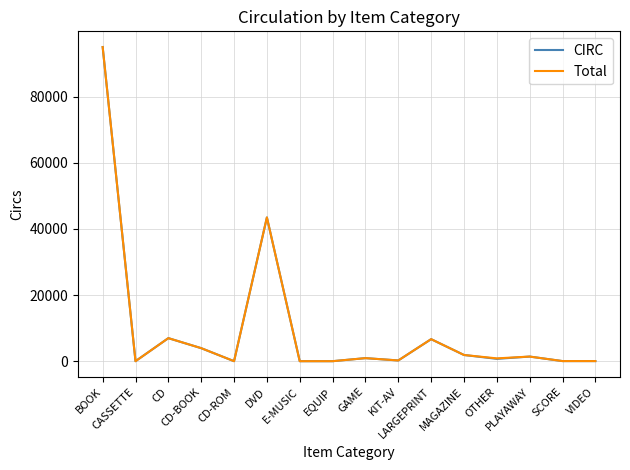

What is the highest value of the Total series?

94997